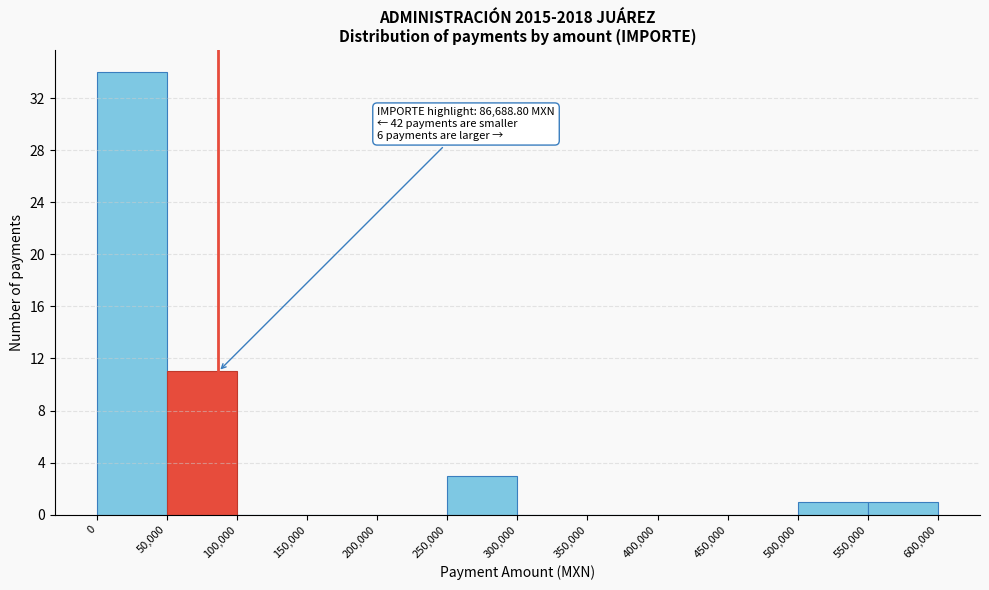

Over which range of the x-axis is the bar tallest?

0 to 50,000